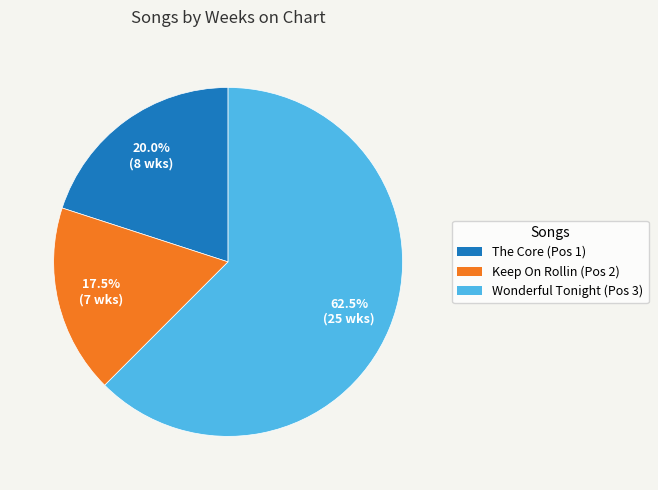

How many segments does this pie chart have?

3